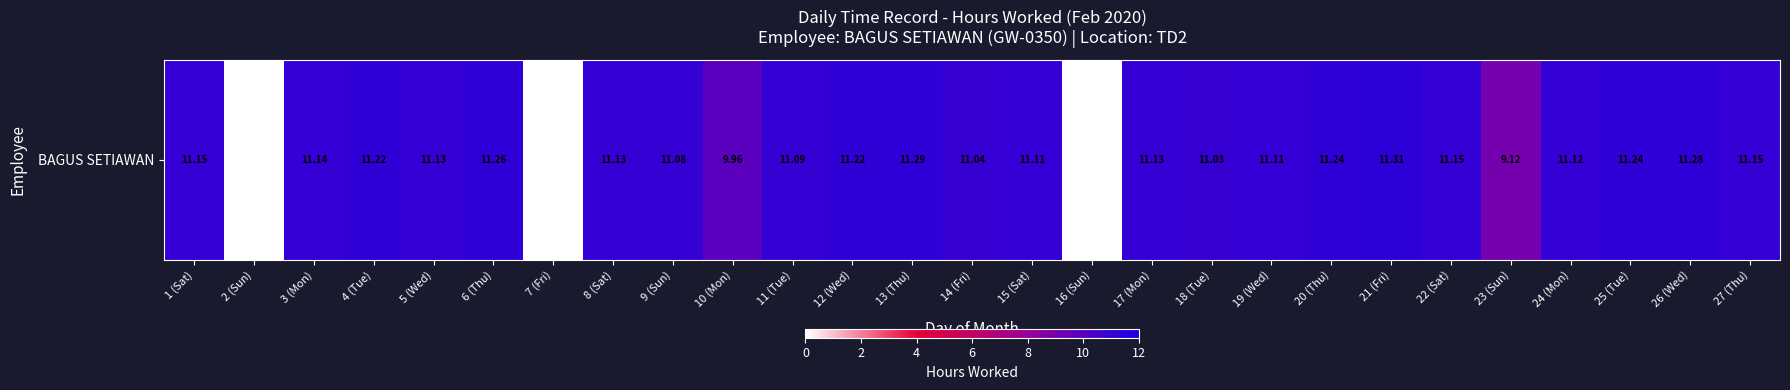

Where is the data nearest to the value 5?

23 (Sun)